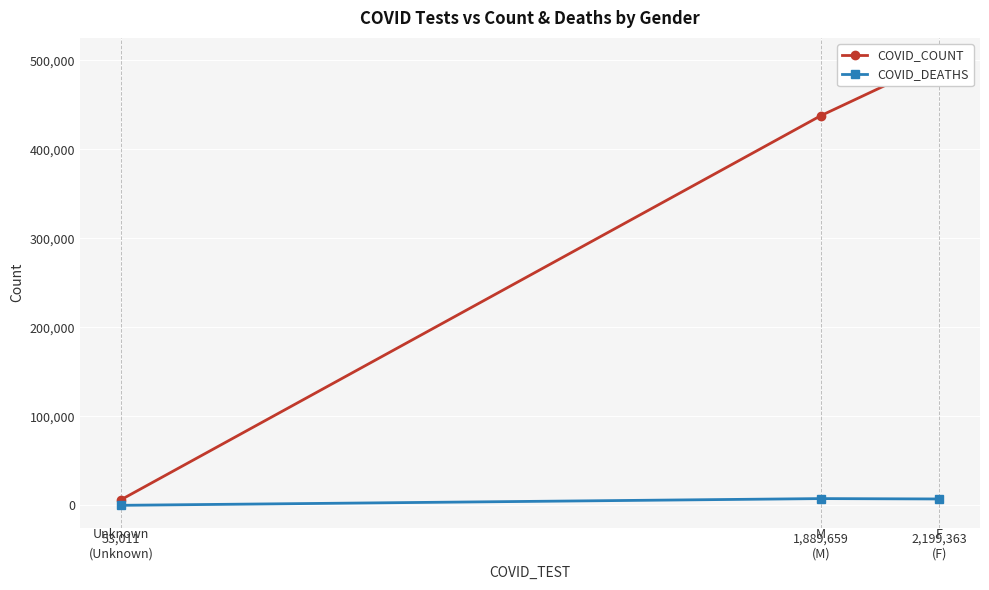

Is it true that COVID_COUNT equals 681743 at 2,199,363
(F)?

False